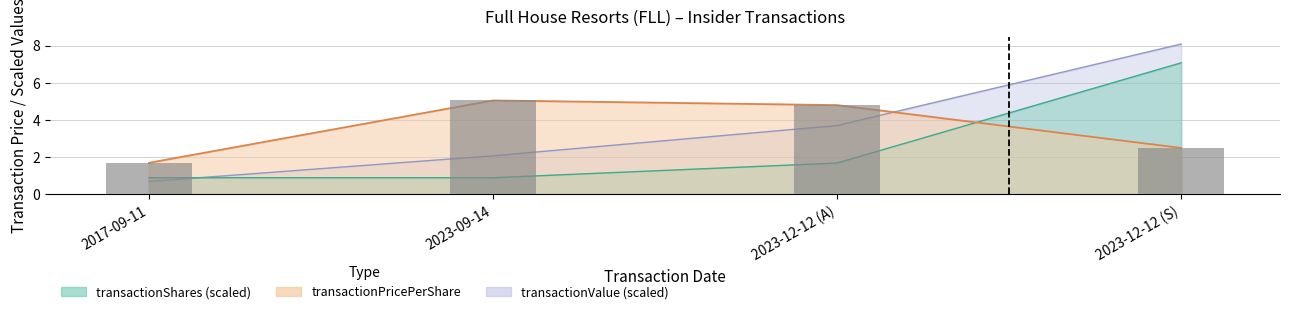

What is the sum of all transactionPricePerShare values?

14.0